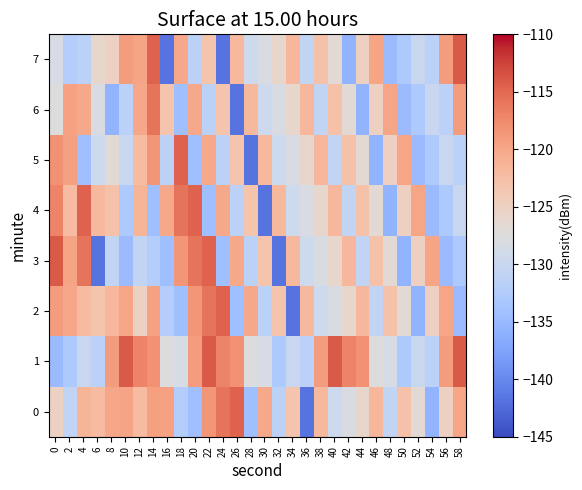

Reading left to right, transcribe all the data shown in this chart.

0: 0=-125.0	2=-130.9	4=-121.4	6=-122.1	8=-120.0	10=-119.8	12=-122.1	14=-119.3	16=-119.4	18=-132.2	20=-134.3	22=-118.5	24=-115.9	26=-114.6	28=-134.2	30=-120.2	32=-131.5	34=-123.2	36=-141.8	38=-121.8	40=-129.4	42=-128.1	44=-125.9	46=-121.6	48=-130.8	50=-122.8	52=-126.8	54=-135.6	56=-124.9	58=-120.0
1: 0=-134.9	2=-132.9	4=-130.0	6=-131.5	8=-119.1	10=-114.1	12=-117.1	14=-118.2	16=-127.6	18=-128.4	20=-119.1	22=-114.1	24=-117.1	26=-118.2	28=-127.6	30=-128.4	32=-132.9	34=-130.0	36=-131.5	38=-119.1	40=-114.1	42=-117.1	44=-118.2	46=-127.6	48=-128.4	50=-132.9	52=-130.0	54=-131.5	56=-119.1	58=-114.1
2: 0=-119.1	2=-120.0	4=-122.1	6=-123.2	8=-121.6	10=-120.0	12=-125.0	14=-119.4	16=-132.2	18=-134.3	20=-118.5	22=-115.9	24=-114.6	26=-134.2	28=-120.2	30=-131.5	32=-123.2	34=-141.8	36=-121.8	38=-129.4	40=-128.1	42=-125.9	44=-121.6	46=-130.8	48=-122.8	50=-126.8	52=-135.6	54=-124.9	56=-120.0	58=-134.9
3: 0=-114.1	2=-119.8	4=-115.9	6=-141.8	8=-130.8	10=-134.9	12=-130.9	14=-132.2	16=-134.2	18=-118.5	20=-115.9	22=-114.6	24=-134.2	26=-120.2	28=-131.5	30=-123.2	32=-141.8	34=-121.8	36=-129.4	38=-128.1	40=-125.9	42=-121.6	44=-130.8	46=-122.8	48=-126.8	50=-135.6	52=-124.9	54=-120.0	56=-134.9	58=-132.9
4: 0=-117.1	2=-122.1	4=-114.6	6=-121.8	8=-122.8	10=-132.9	12=-121.4	14=-134.3	16=-120.2	18=-115.9	20=-114.6	22=-134.2	24=-120.2	26=-131.5	28=-123.2	30=-141.8	32=-121.8	34=-129.4	36=-128.1	38=-125.9	40=-121.6	42=-130.8	44=-122.8	46=-126.8	48=-135.6	50=-124.9	52=-120.0	54=-134.9	56=-132.9	58=-130.0
5: 0=-118.2	2=-119.3	4=-134.2	6=-129.4	8=-126.8	10=-130.0	12=-122.1	14=-118.5	16=-131.5	18=-114.6	20=-134.2	22=-120.2	24=-131.5	26=-123.2	28=-141.8	30=-121.8	32=-129.4	34=-128.1	36=-125.9	38=-121.6	40=-130.8	42=-122.8	44=-126.8	46=-135.6	48=-124.9	50=-120.0	52=-134.9	54=-132.9	56=-130.0	58=-131.5
6: 0=-127.6	2=-119.4	4=-120.2	6=-128.1	8=-135.6	10=-131.5	12=-120.0	14=-115.9	16=-123.2	18=-134.2	20=-120.2	22=-131.5	24=-123.2	26=-141.8	28=-121.8	30=-129.4	32=-128.1	34=-125.9	36=-121.6	38=-130.8	40=-122.8	42=-126.8	44=-135.6	46=-124.9	48=-120.0	50=-134.9	52=-132.9	54=-130.0	56=-131.5	58=-119.1
7: 0=-128.4	2=-132.2	4=-131.5	6=-125.9	8=-124.9	10=-119.1	12=-119.8	14=-114.6	16=-141.8	18=-120.2	20=-131.5	22=-123.2	24=-141.8	26=-121.8	28=-129.4	30=-128.1	32=-125.9	34=-121.6	36=-130.8	38=-122.8	40=-126.8	42=-135.6	44=-124.9	46=-120.0	48=-134.9	50=-132.9	52=-130.0	54=-131.5	56=-119.1	58=-114.1